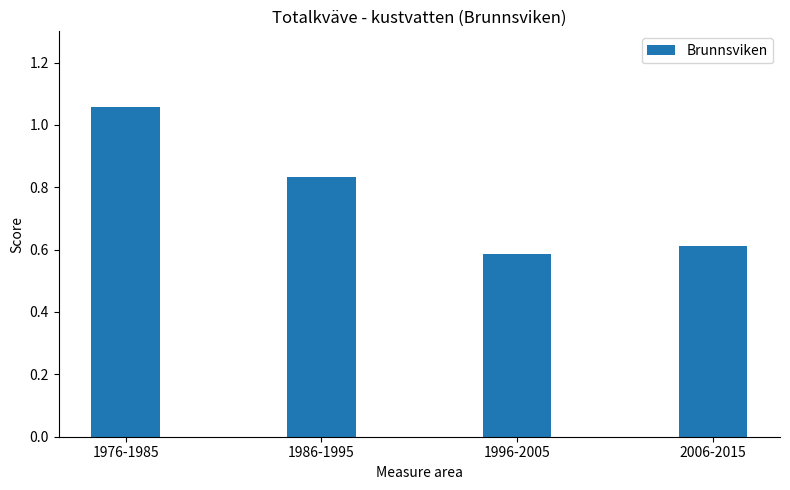

Which category has the highest value across all series?

1976-1985